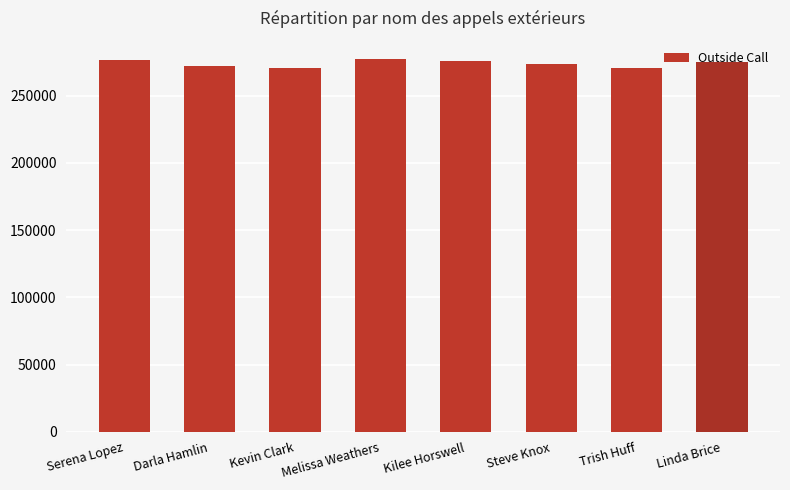

What is the greatest value displayed?

277072